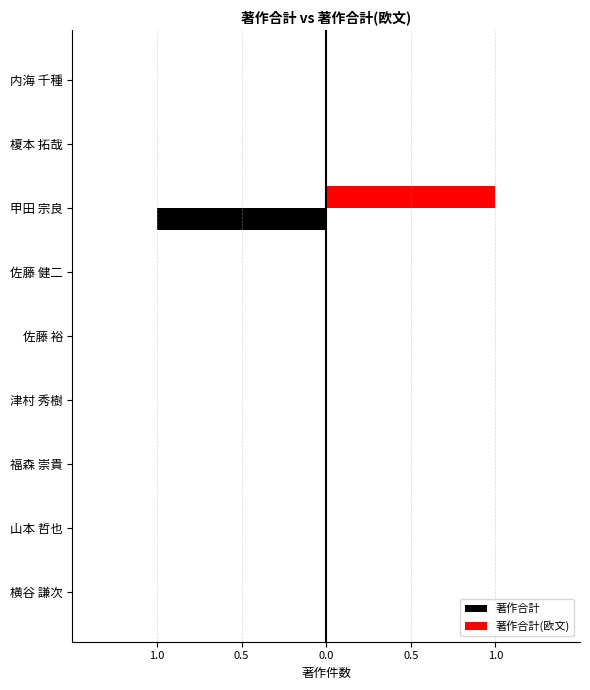

Which series has the largest total across all categories?

著作合計(欧文)